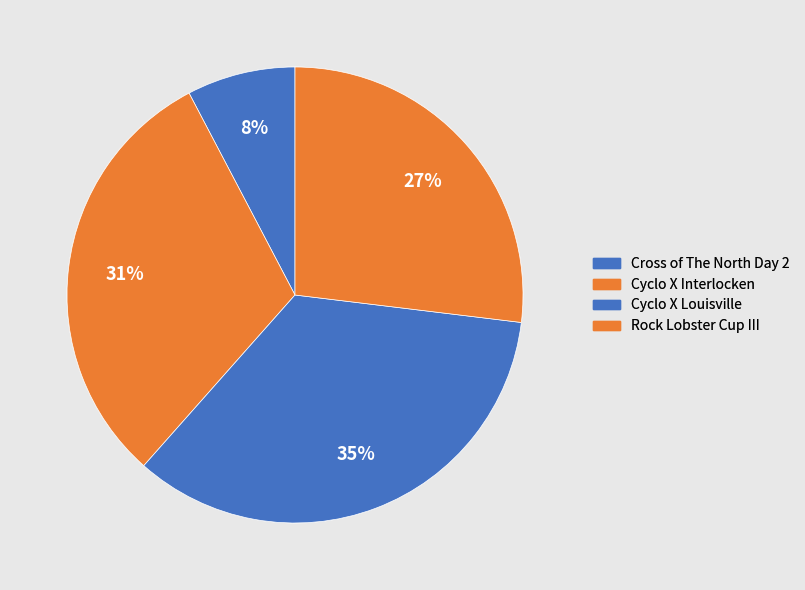

Count the number of slices in the pie.

4